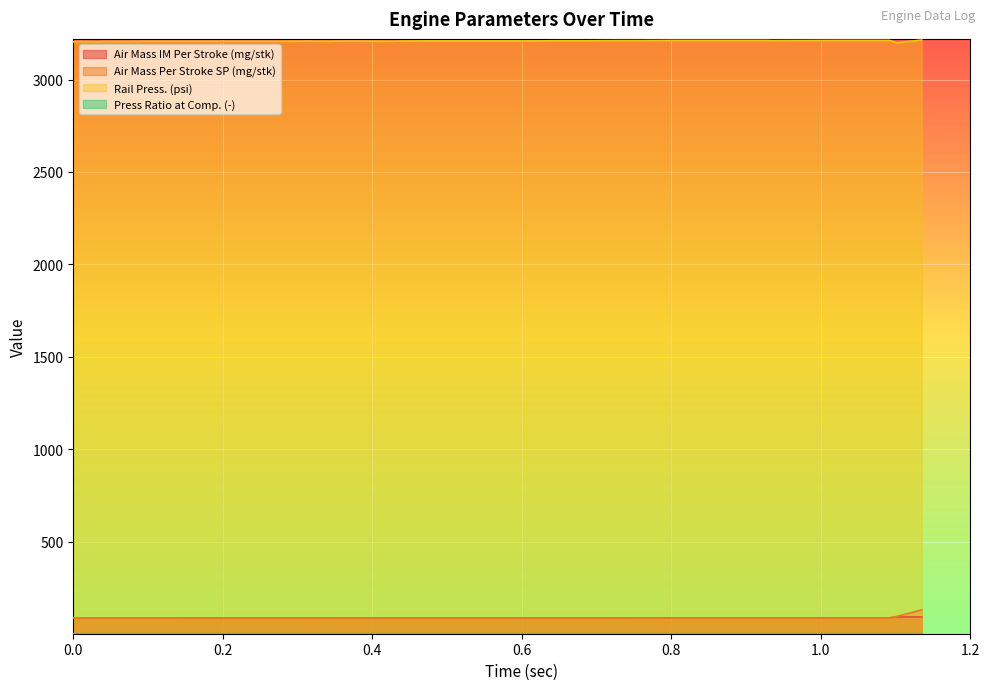

True or false: Air Mass IM Per Stroke (mg/stk) has more than 2 interior local peaks.

False